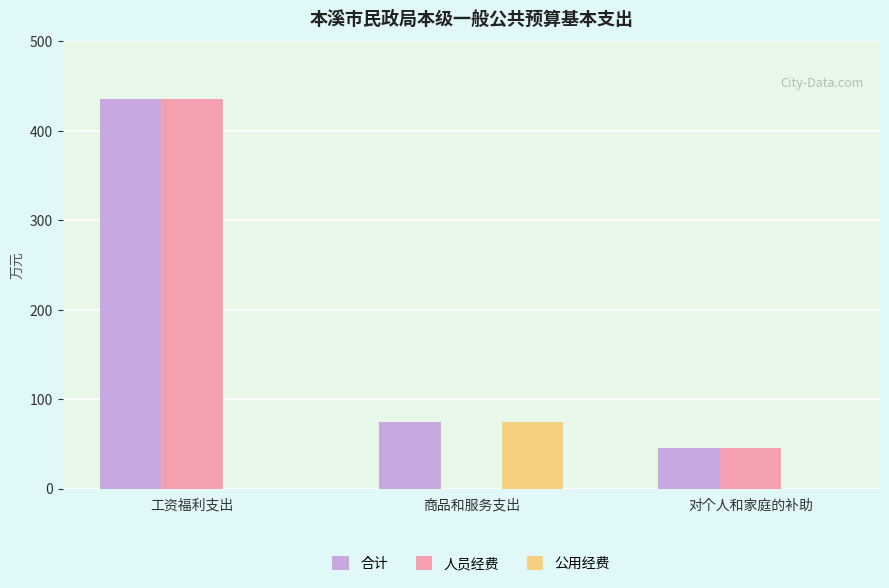

Which series has the widest spread of values?

人员经费